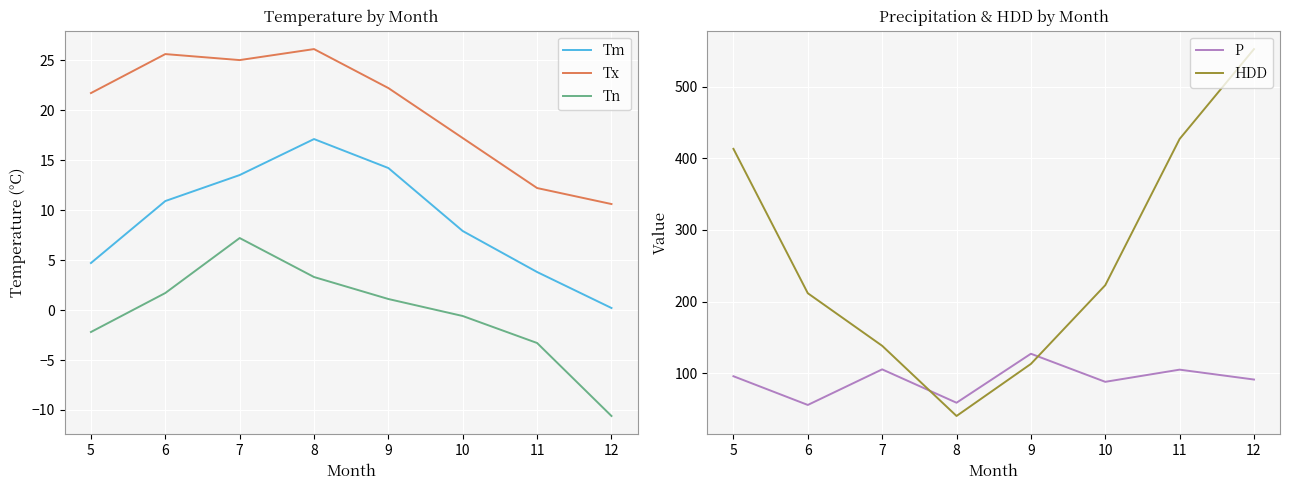

Reading left to right, extract all data points from this chart.

Tm: 4.7	10.9	13.5	17.1	14.2	7.9	3.8	0.2
Tx: 21.7	25.6	25.0	26.1	22.2	17.2	12.2	10.6
Tn: -2.2	1.7	7.2	3.3	1.1	-0.6	-3.3	-10.6
P: 95.8	55.7	105.4	58.8	127.2	88.0	105.0	91.2
HDD: 413.3	211.7	138.3	40.3	113.0	222.9	427.1	552.6